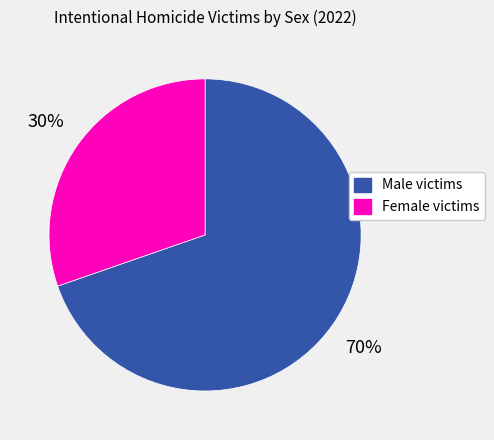

The Male victims slice represents 24% of the pie. True or false?

False